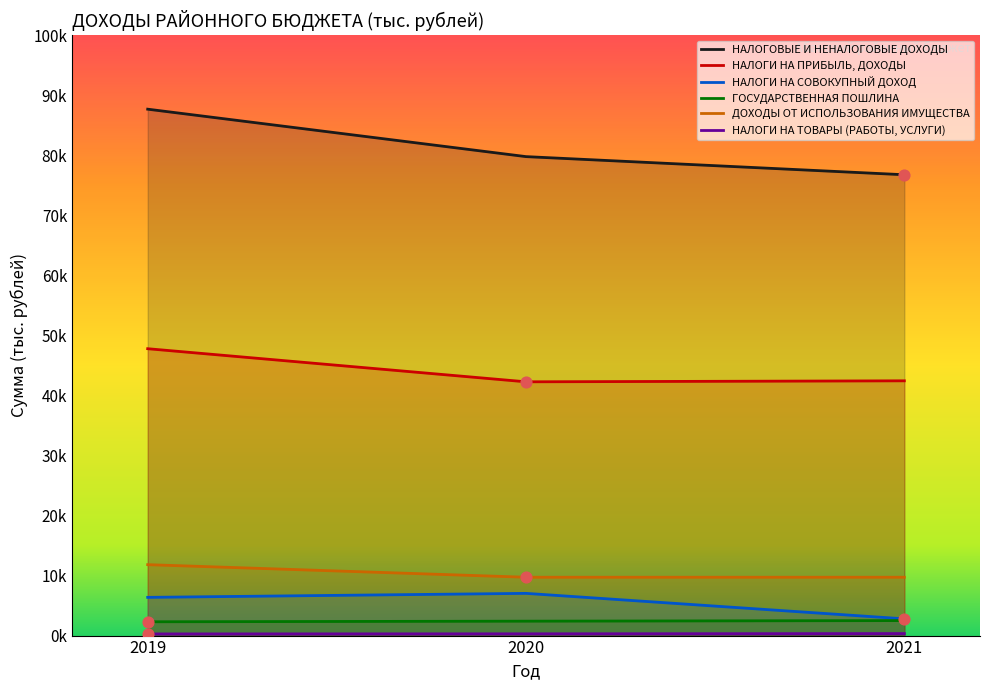

Which series contains the lowest Y value?

НАЛОГИ НА ТОВАРЫ (РАБОТЫ, УСЛУГИ)